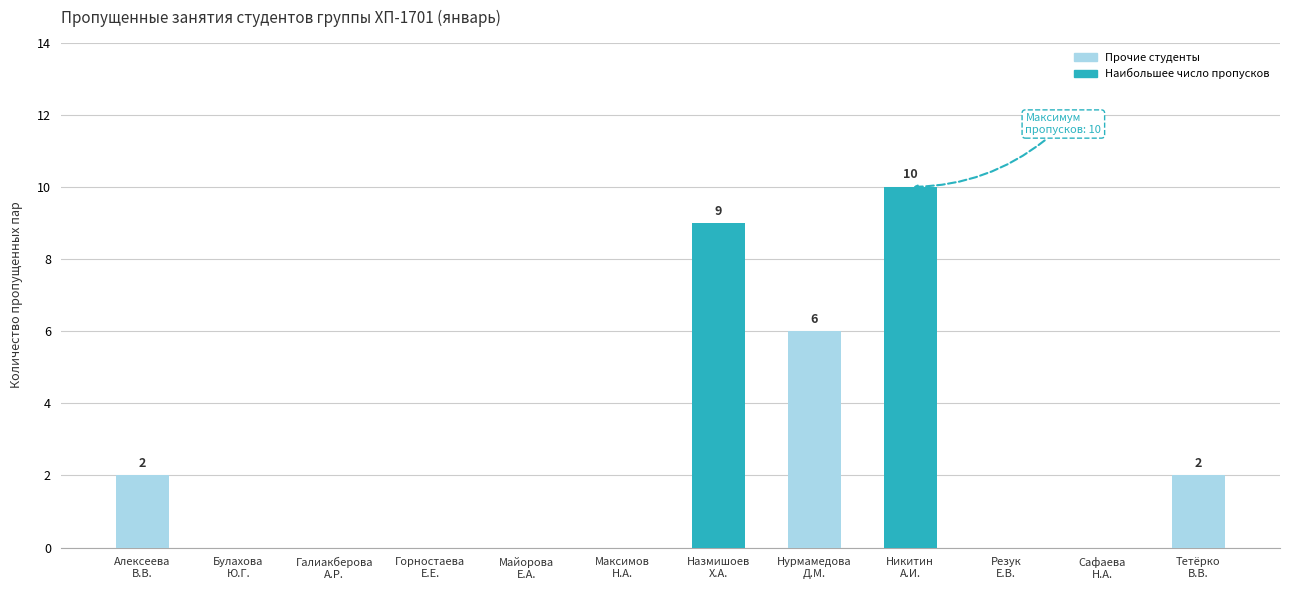

The value at Максимов
Н.А. is 5. True or false?

False